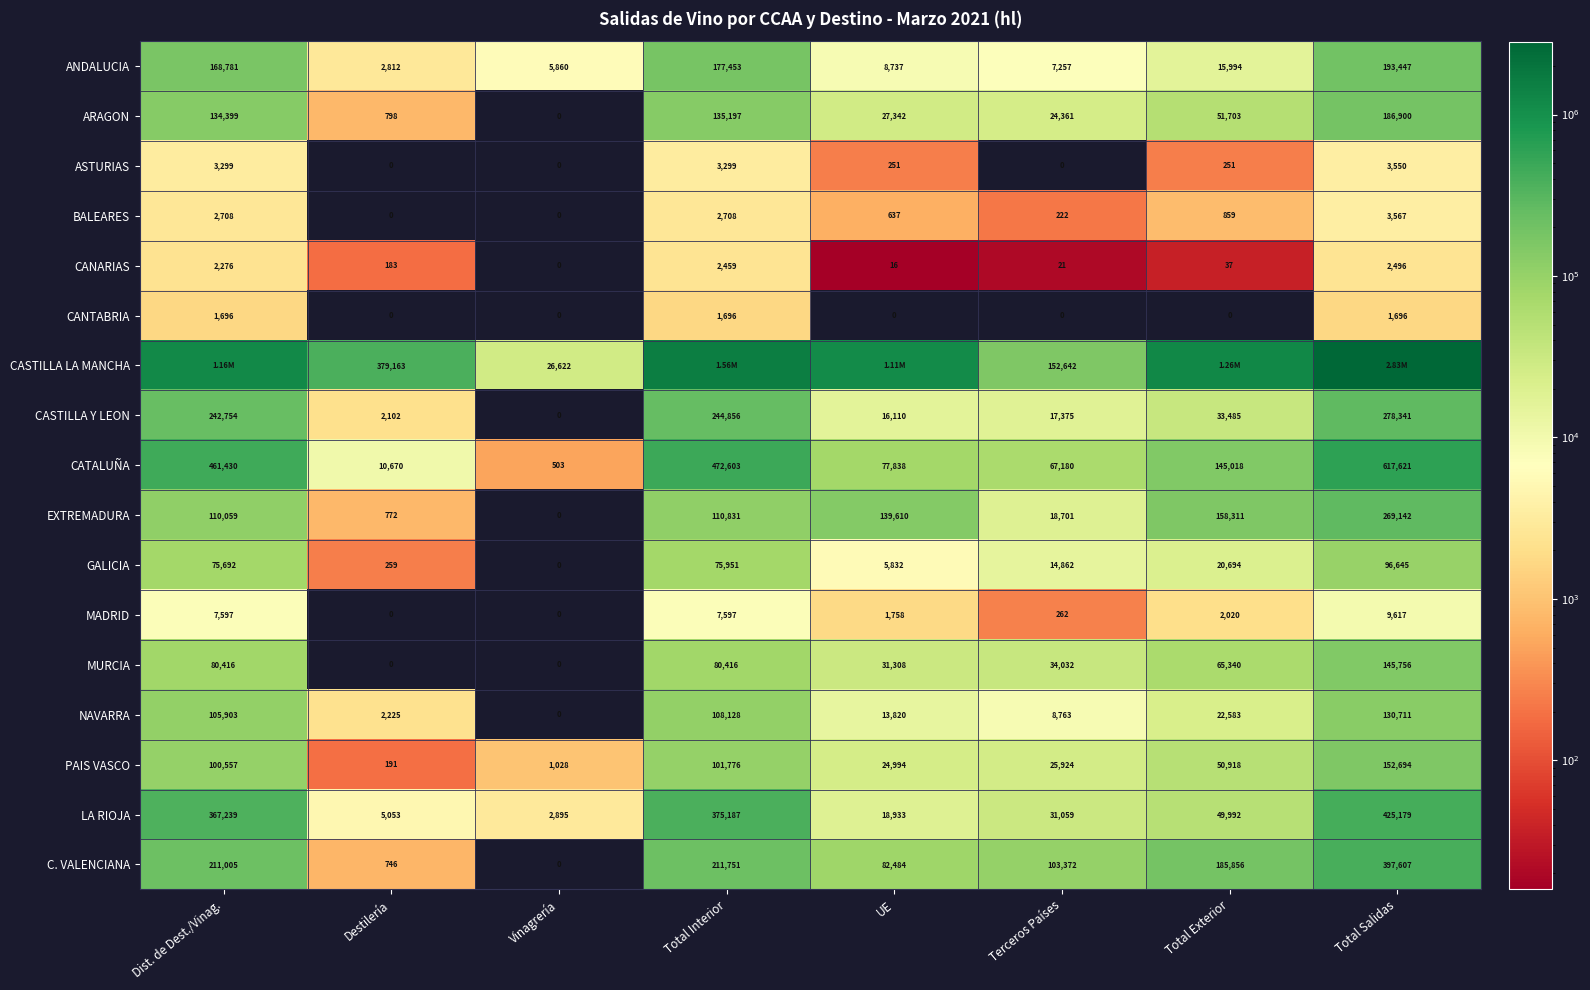

How many positive values does the EXTREMADURA series have?

7